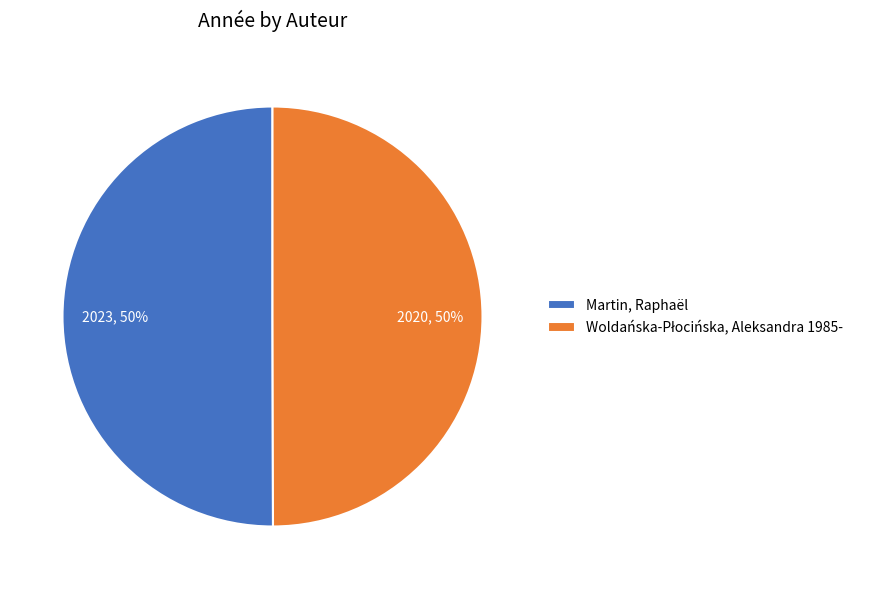

What percentage is the Martin, Raphaël slice, to the nearest percent?

50%